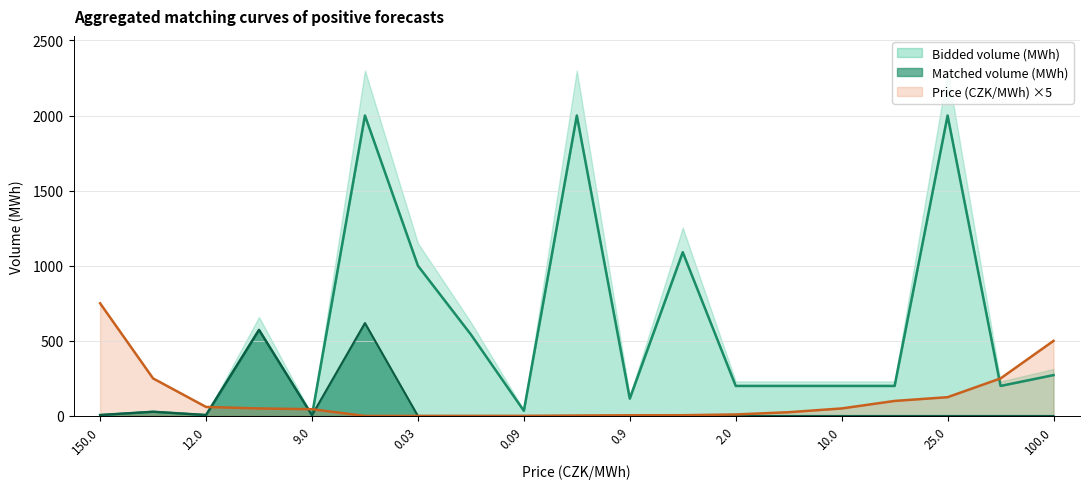

Which has a higher value, 0.05 or 12.0?

12.0